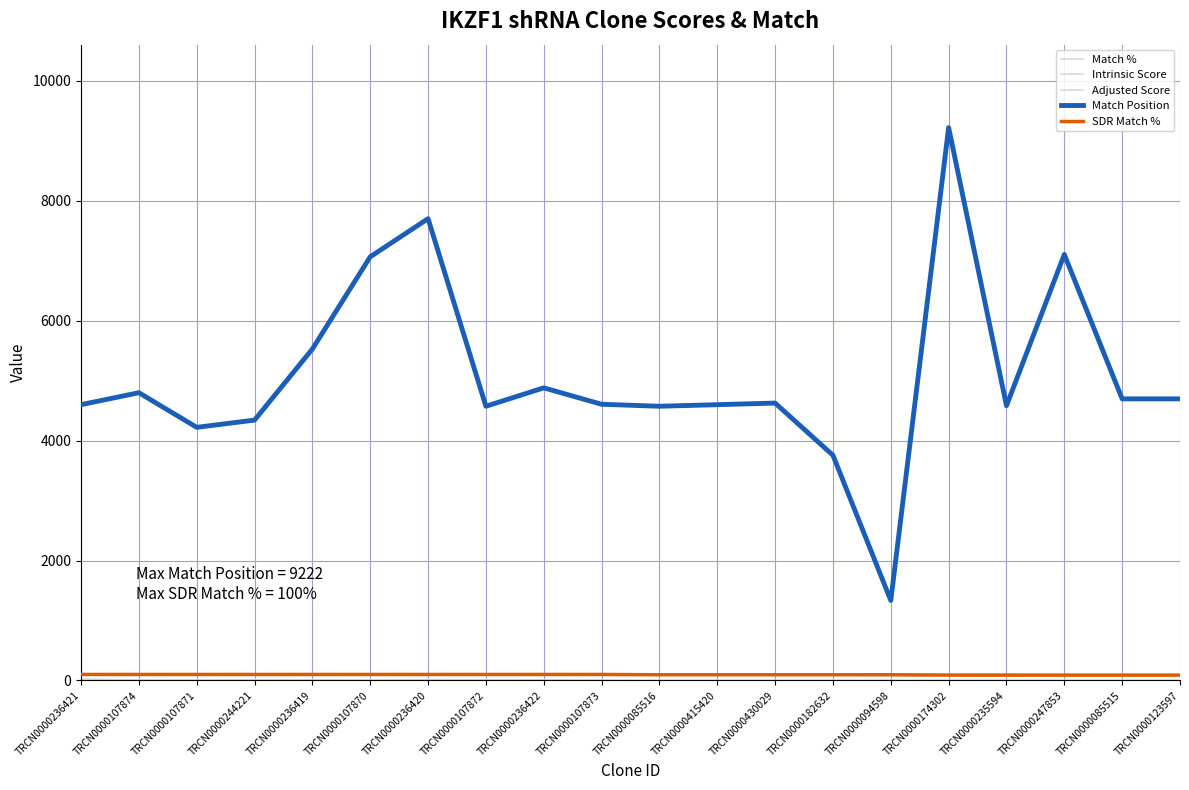

Does the chart display data point markers on the line(s)?

No